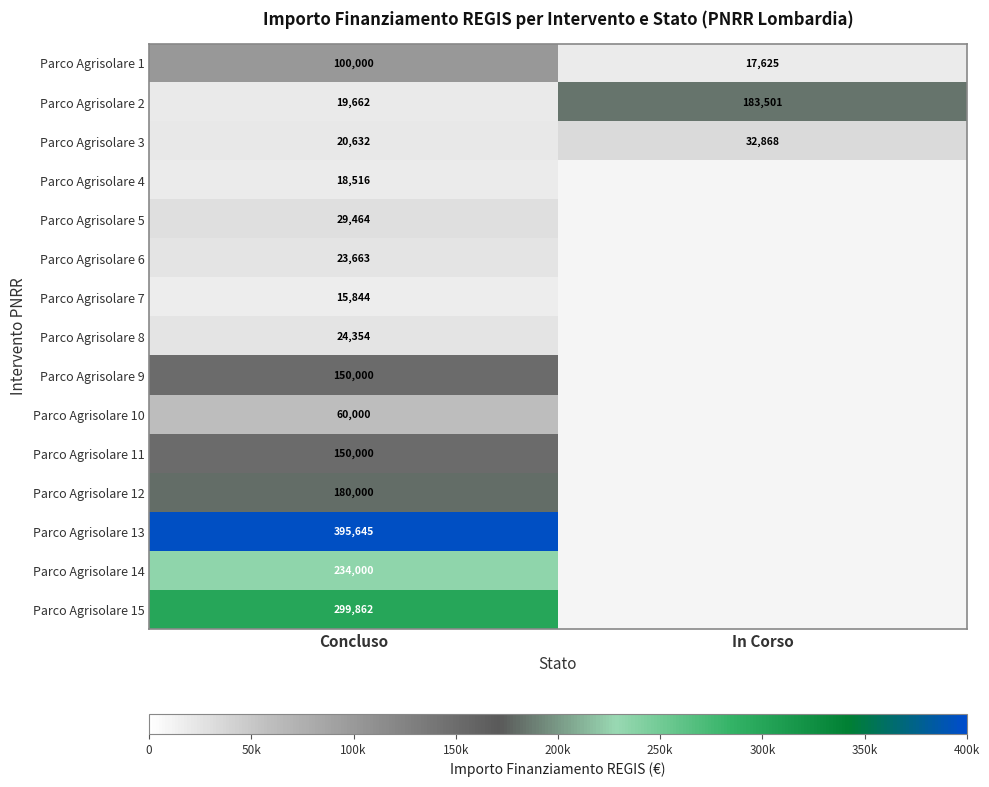

How many Parco Agrisolare 1 values are between 17625 and 100000?

2